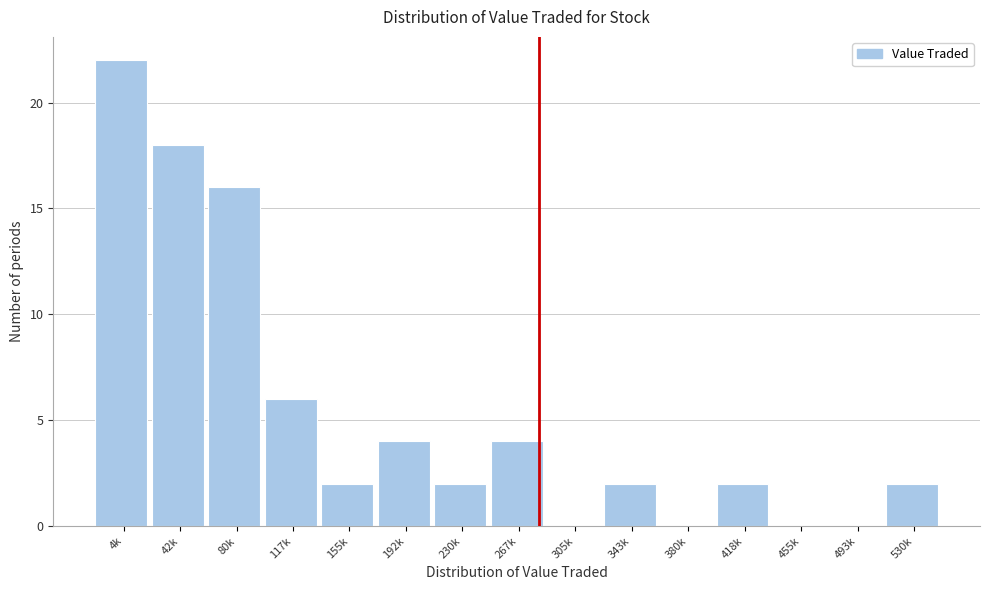

Reading left to right, list all the values displayed in this chart.

4k=22	42k=18	80k=16	117k=6	155k=2	192k=4	230k=2	267k=4	305k=0	343k=2	380k=0	418k=2	455k=0	493k=0	530k=2